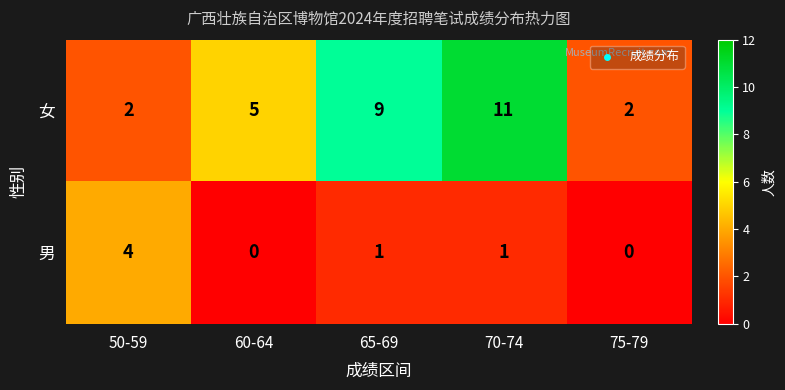

Reading left to right, list all the values displayed in this chart.

女: 50-59=2	60-64=5	65-69=9	70-74=11	75-79=2
男: 50-59=4	60-64=0	65-69=1	70-74=1	75-79=0